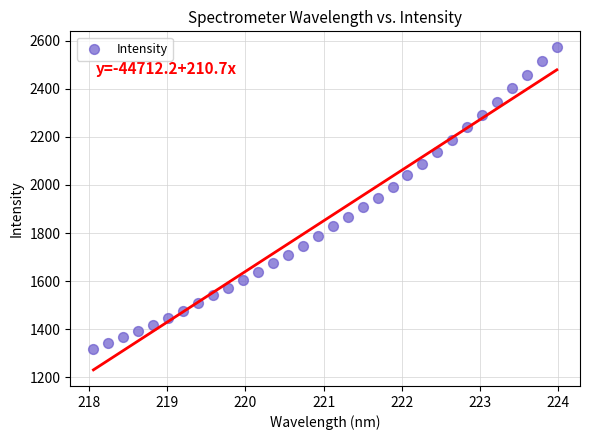

What is the range of X values (max minus min)?

5.9